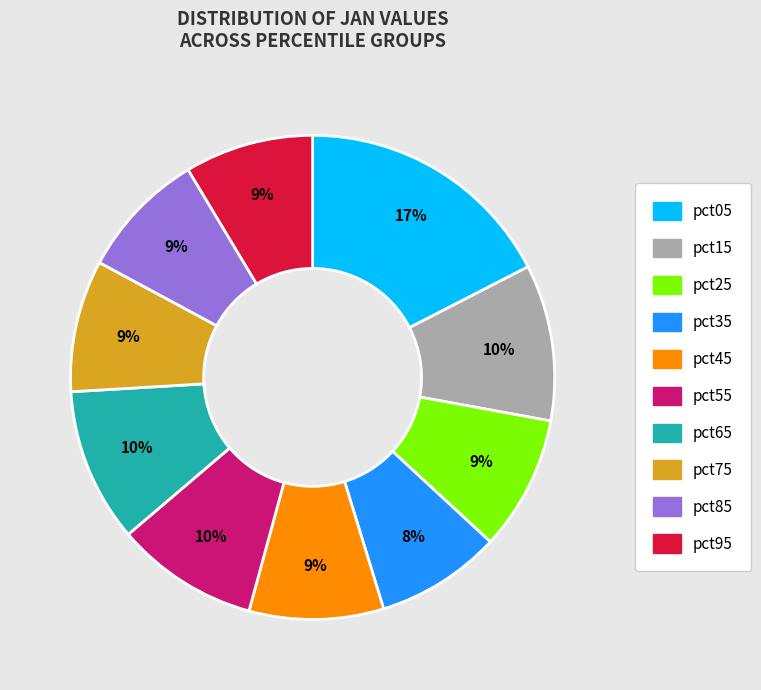

To the nearest percent, what portion does pct15 represent?

10%